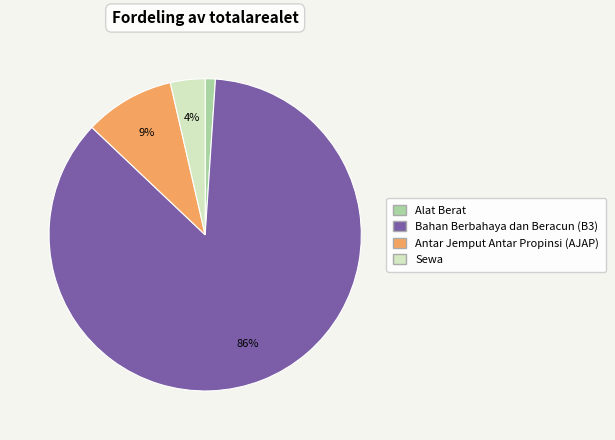

True or false: Alat Berat accounts for 1% of the total.

True